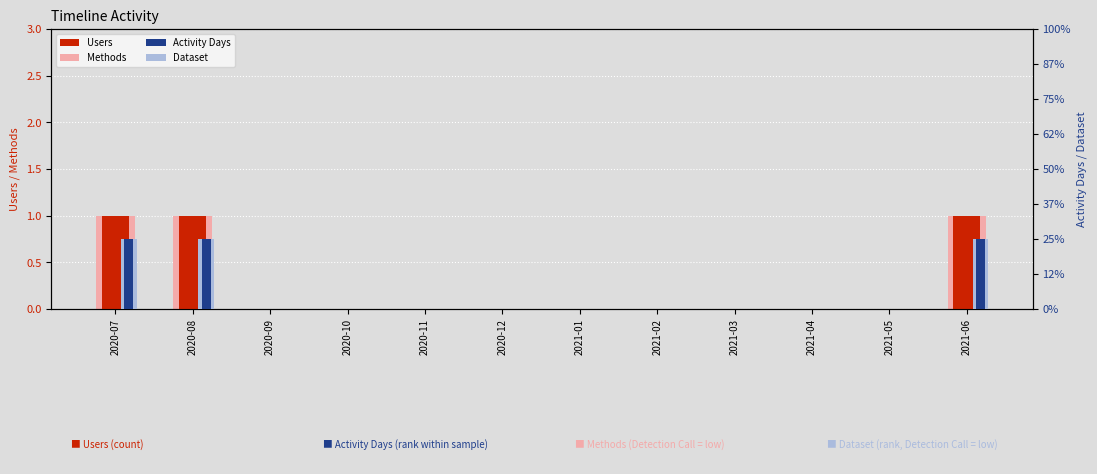

The Activity Days series shows 0 at 2021-02. True or false?

False